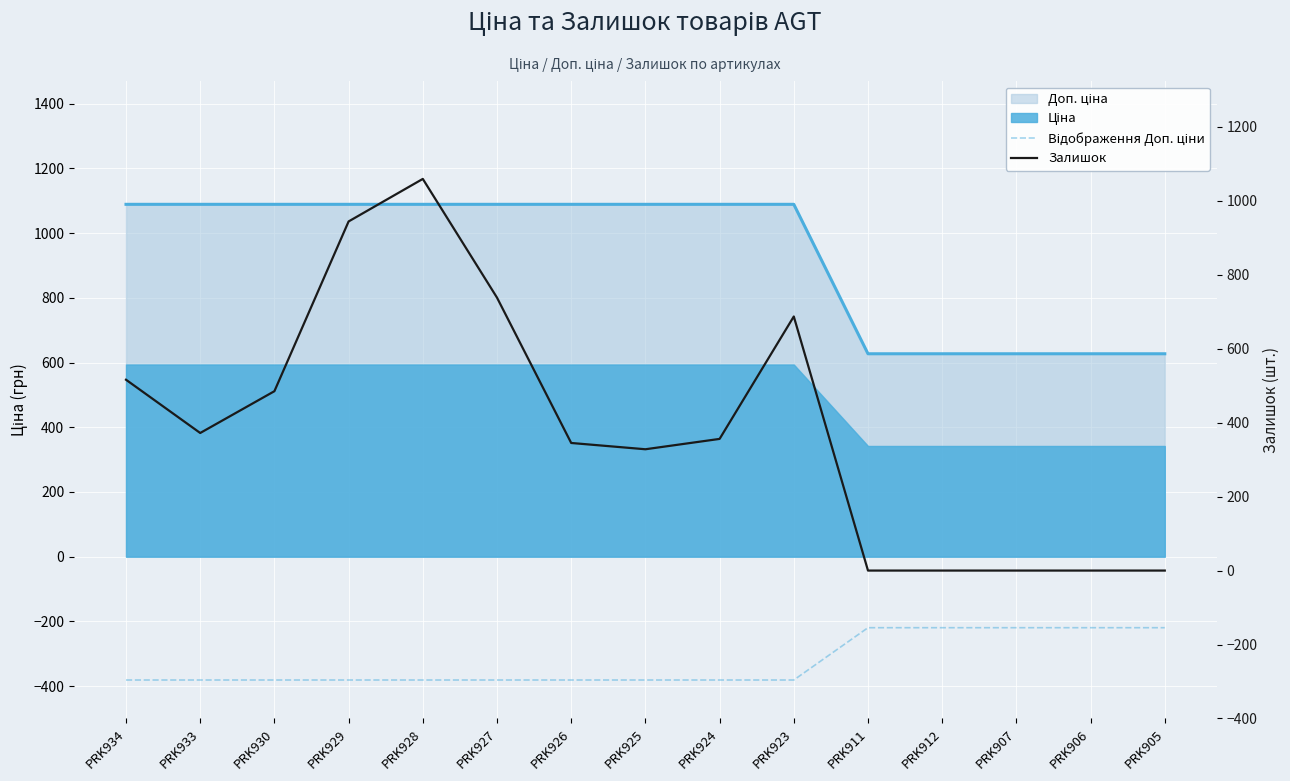

What is the minimum value shown in the chart?

-381.1